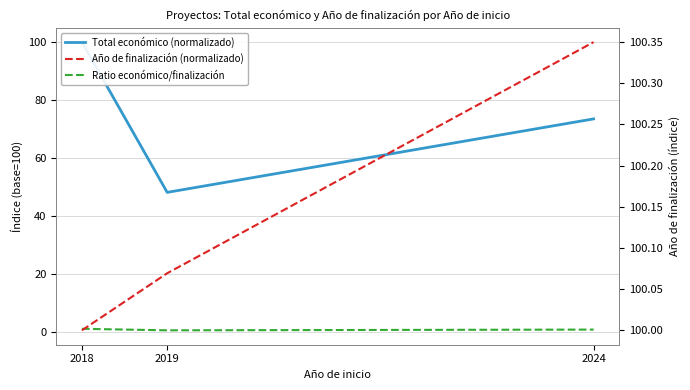

The Año de finalización (normalizado) series shows 100.0 at 2018. True or false?

True